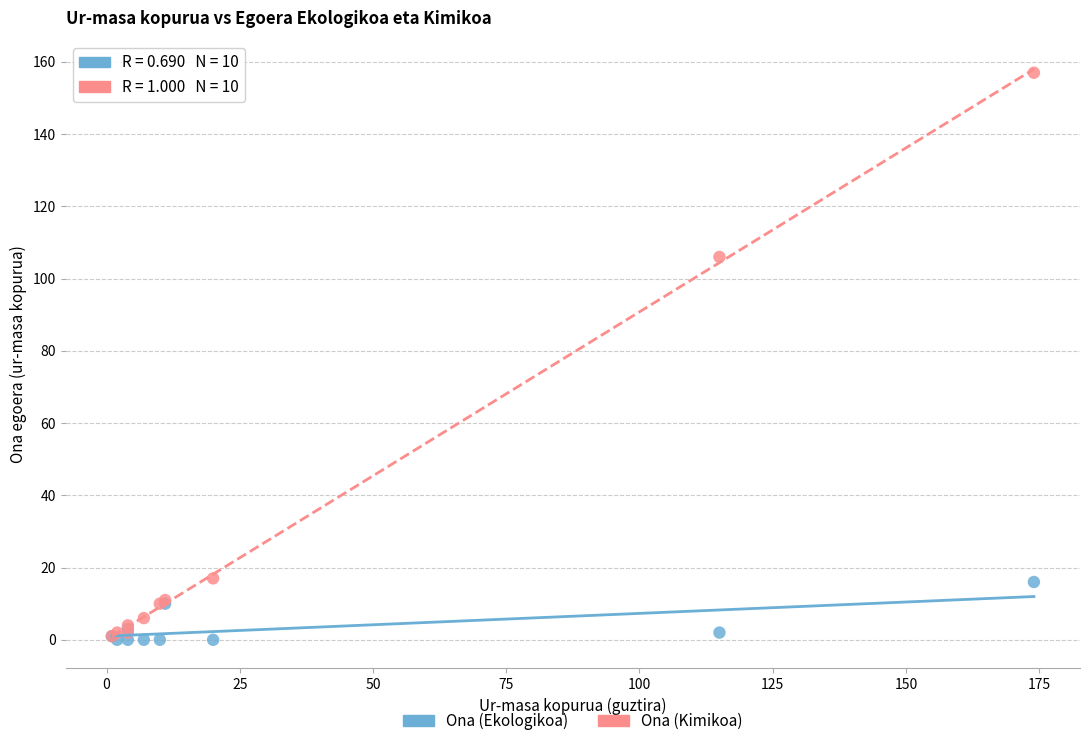

In the Ona (Kimikoa) series, what Y value is closest to 79?

106